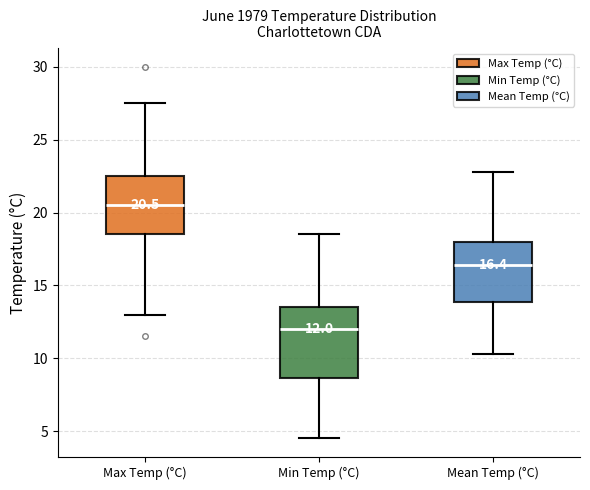

Comparing the boxes themselves (not the whiskers), which one is the tallest?

Min Temp (°C)